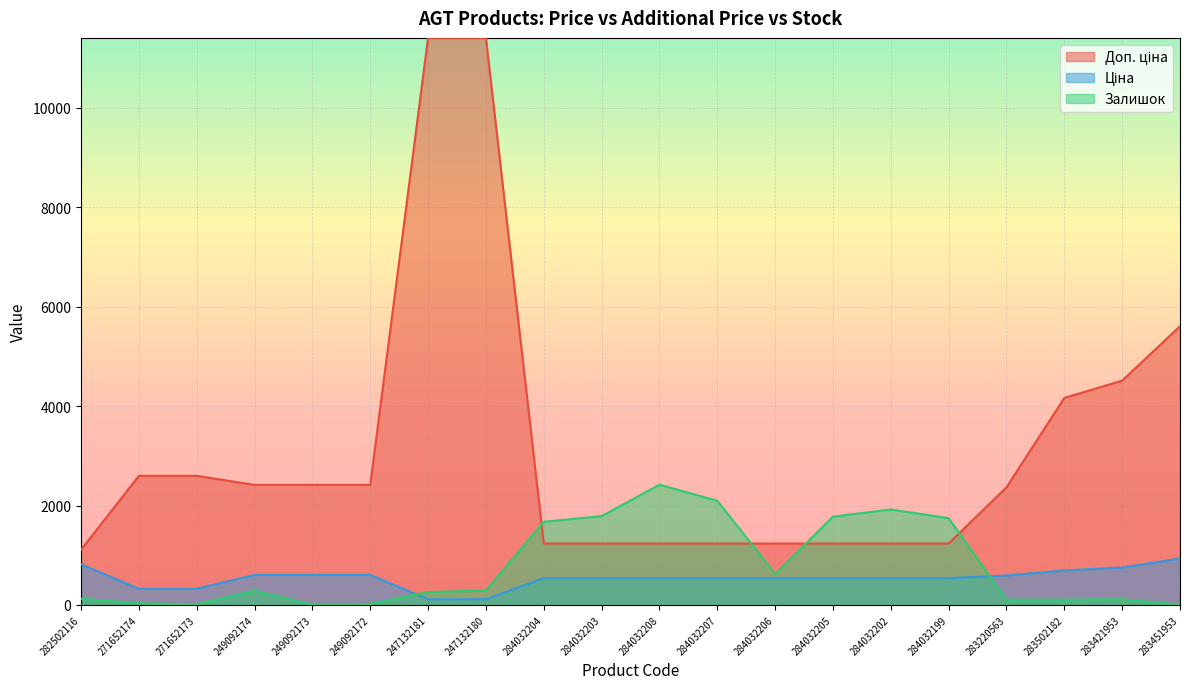

Where does the Доп. ціна series first go above 2414?

271652174